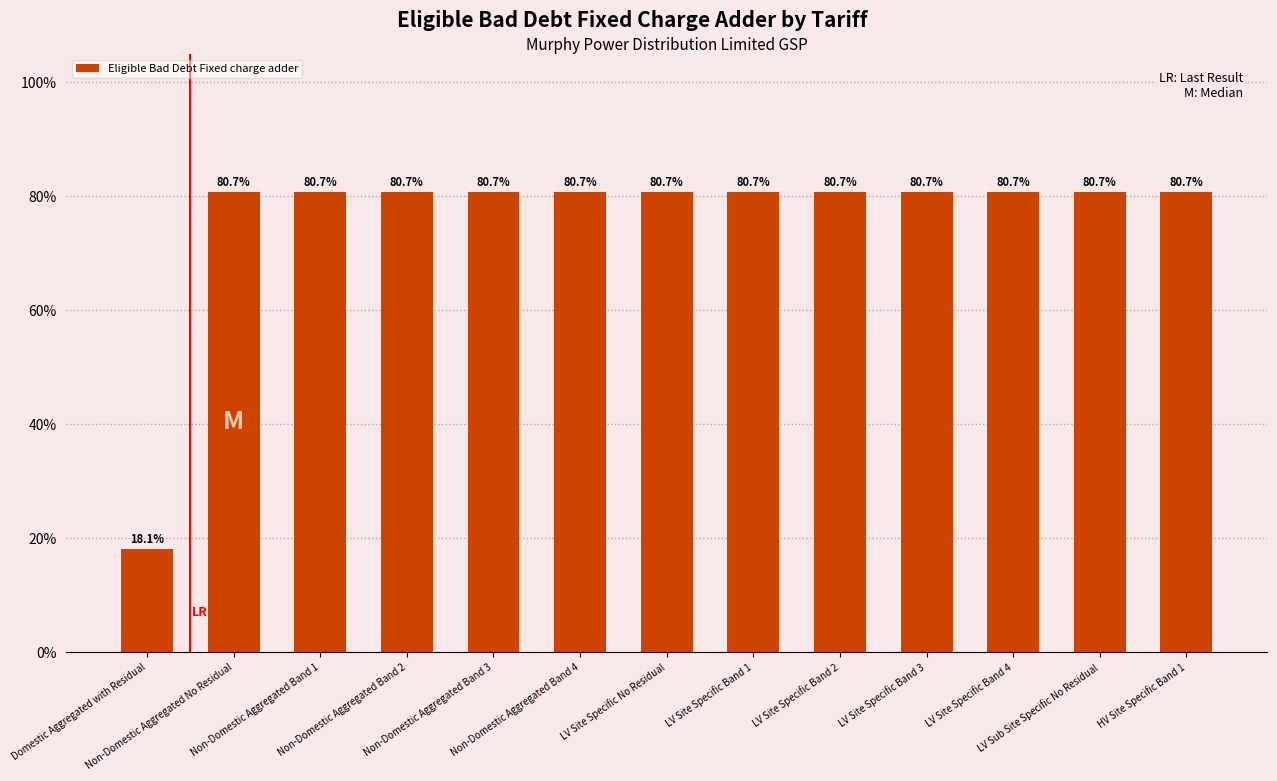

Rank the categories by value from lowest to highest.

Domestic Aggregated with Residual, Non-Domestic Aggregated No Residual, Non-Domestic Aggregated Band 1, Non-Domestic Aggregated Band 2, Non-Domestic Aggregated Band 3, Non-Domestic Aggregated Band 4, LV Site Specific No Residual, LV Site Specific Band 1, LV Site Specific Band 2, LV Site Specific Band 3, LV Site Specific Band 4, LV Sub Site Specific No Residual, HV Site Specific Band 1